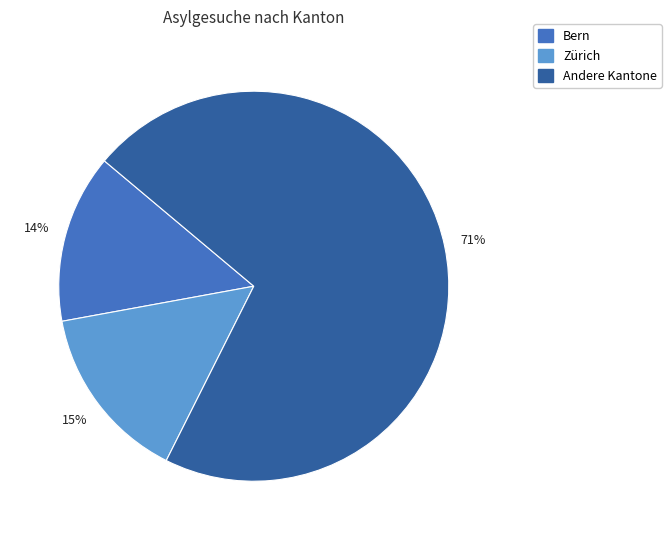

To the nearest percent, what is the difference between the largest and smallest slice percentages?

57%